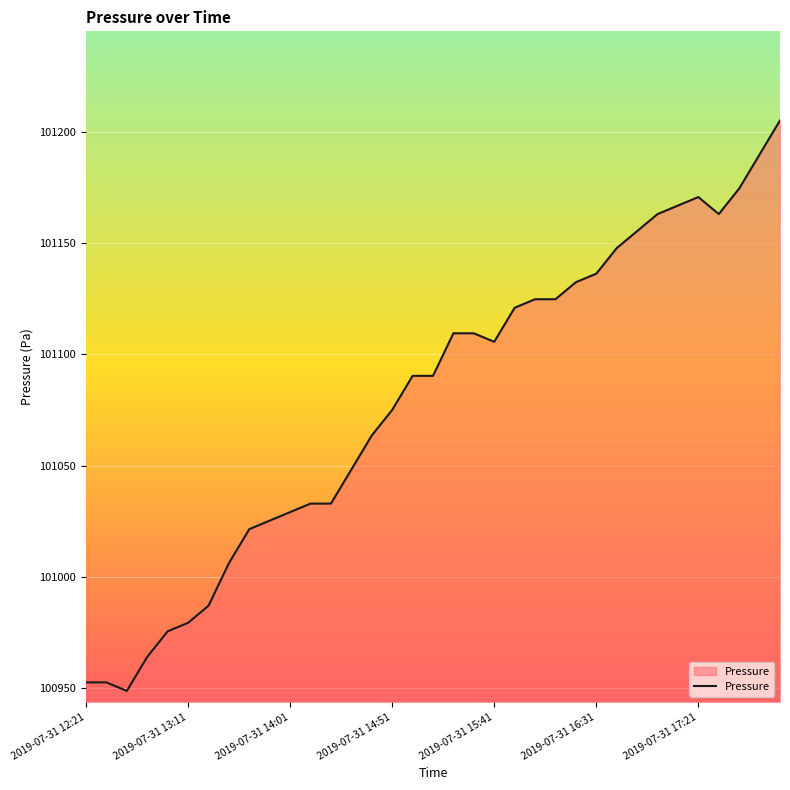

What is the difference between the maximum and minimum values?

256.2